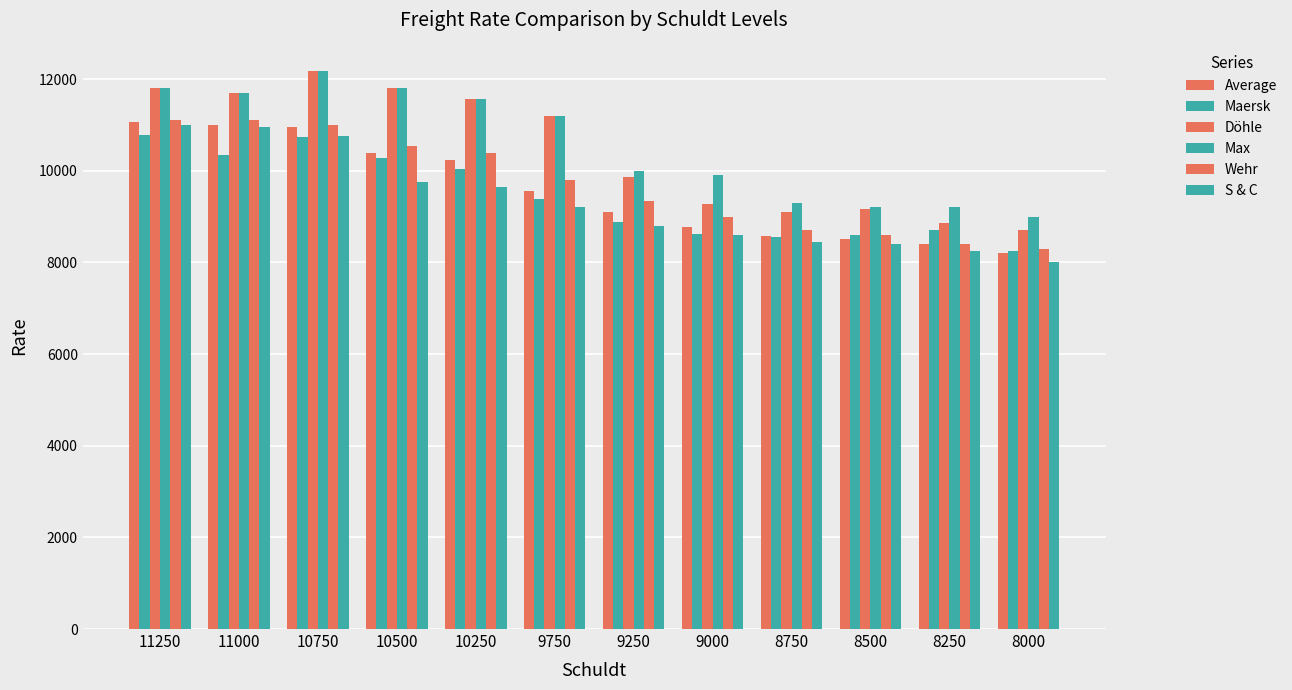

At 9250, list the series in order from smallest to largest.

S & C, Maersk, Average, Wehr, Döhle, Max